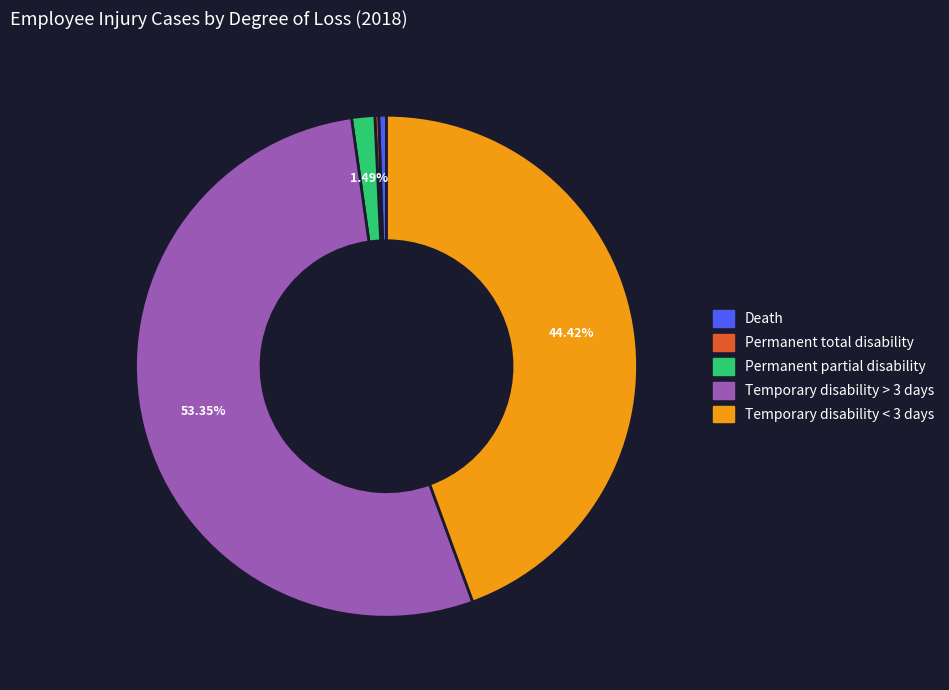

Which has a higher value, Death or Temporary disability > 3 days?

Temporary disability > 3 days